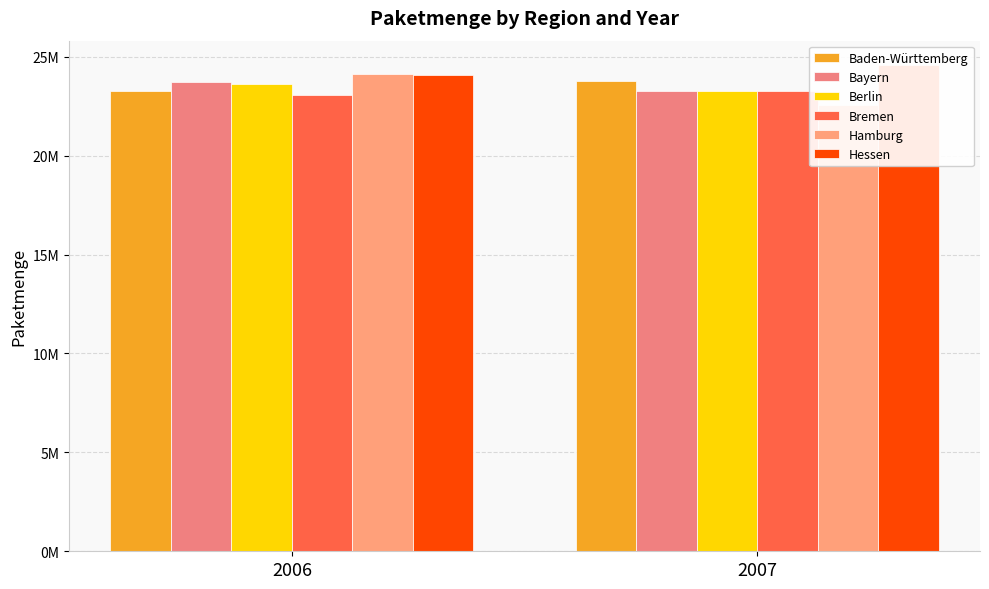

What is the highest value of the Bayern series?

23727556